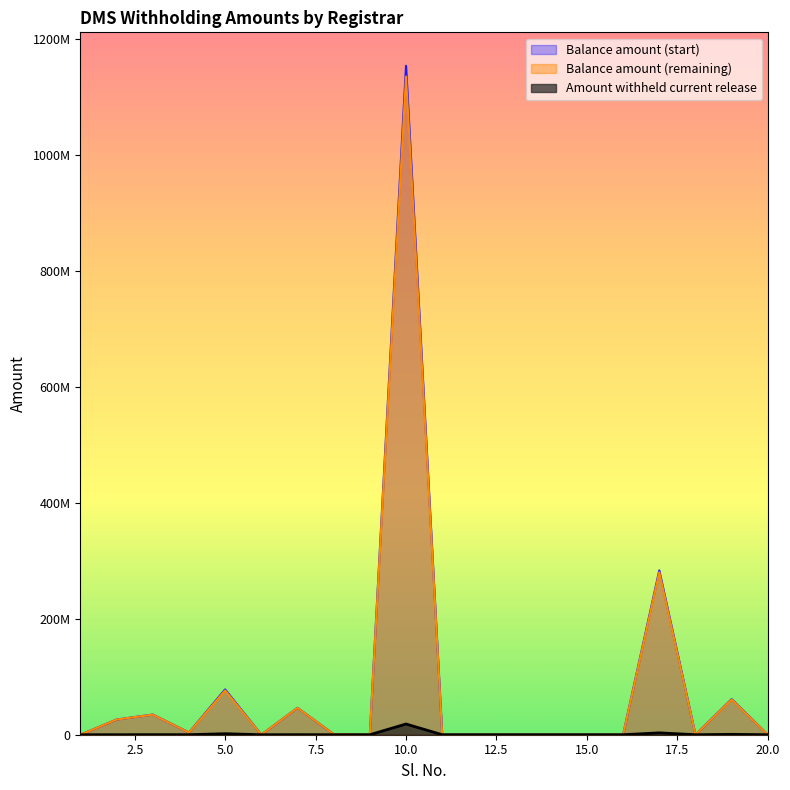

Which series has the widest spread of values?

Balance amount (start)